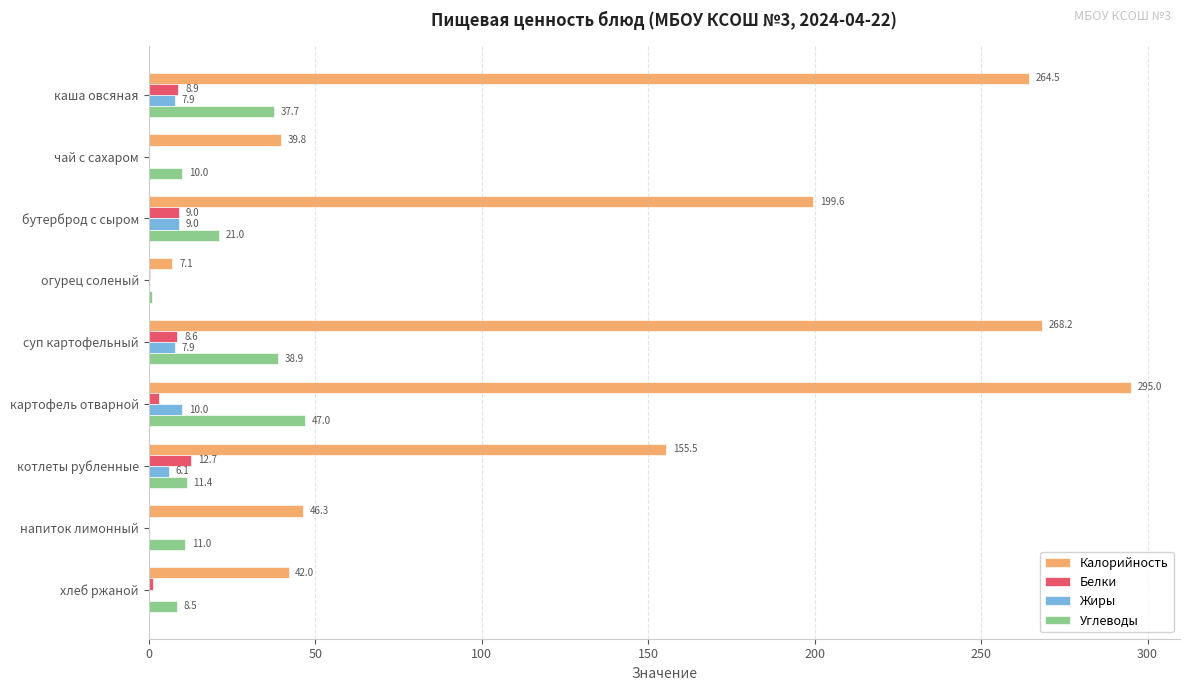

Which series changed the most between котлеты рубленные and напиток лимонный?

Калорийность